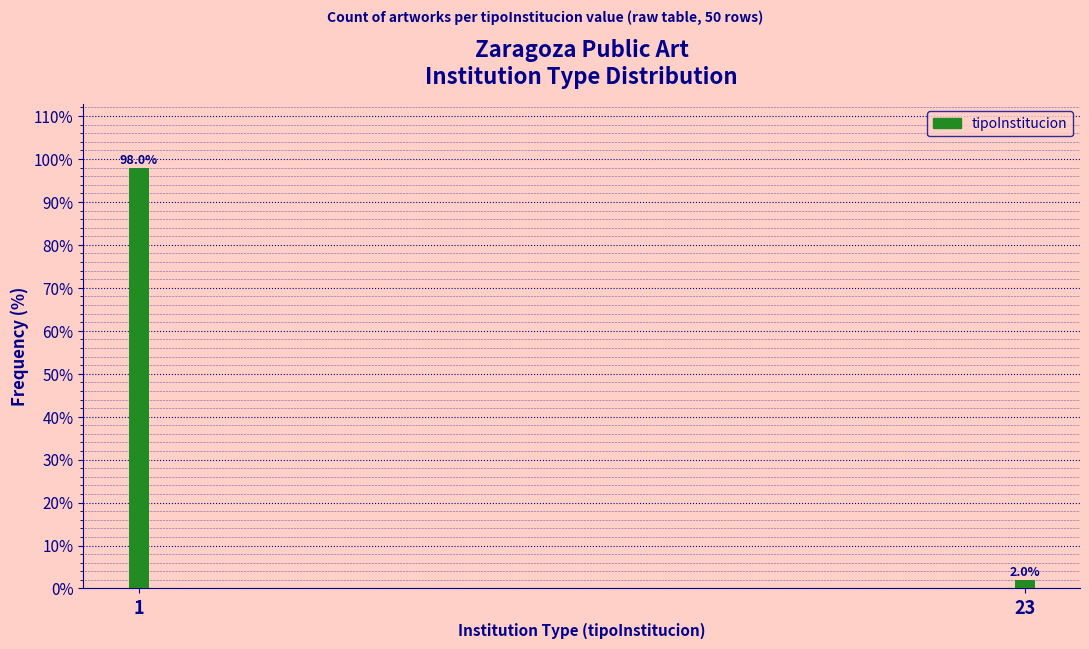

Reading right to left, list all the values displayed in this chart.

23=2	1=98